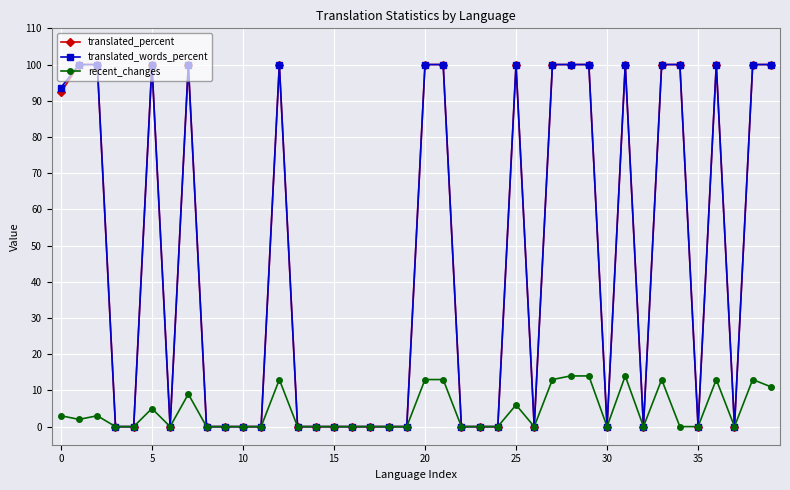

How many lines are shown in the chart?

3